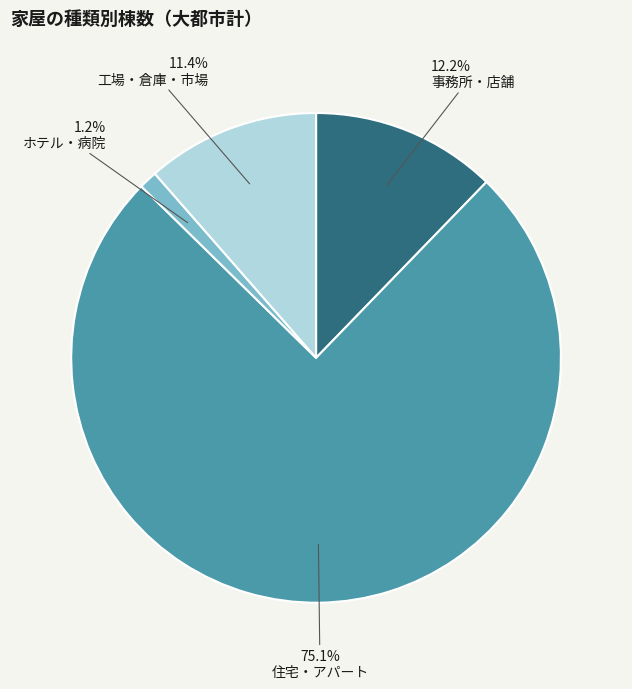

To the nearest percent, what is the difference between the largest and smallest slice percentages?

74%